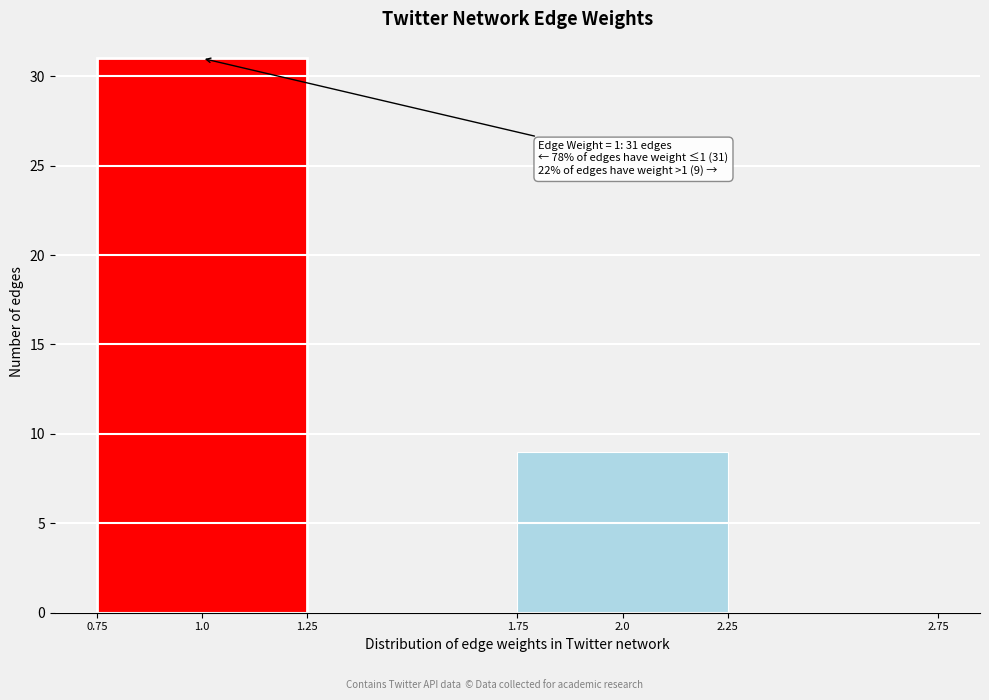

Which range on the x-axis has the tallest bar?

0.75 to 1.25